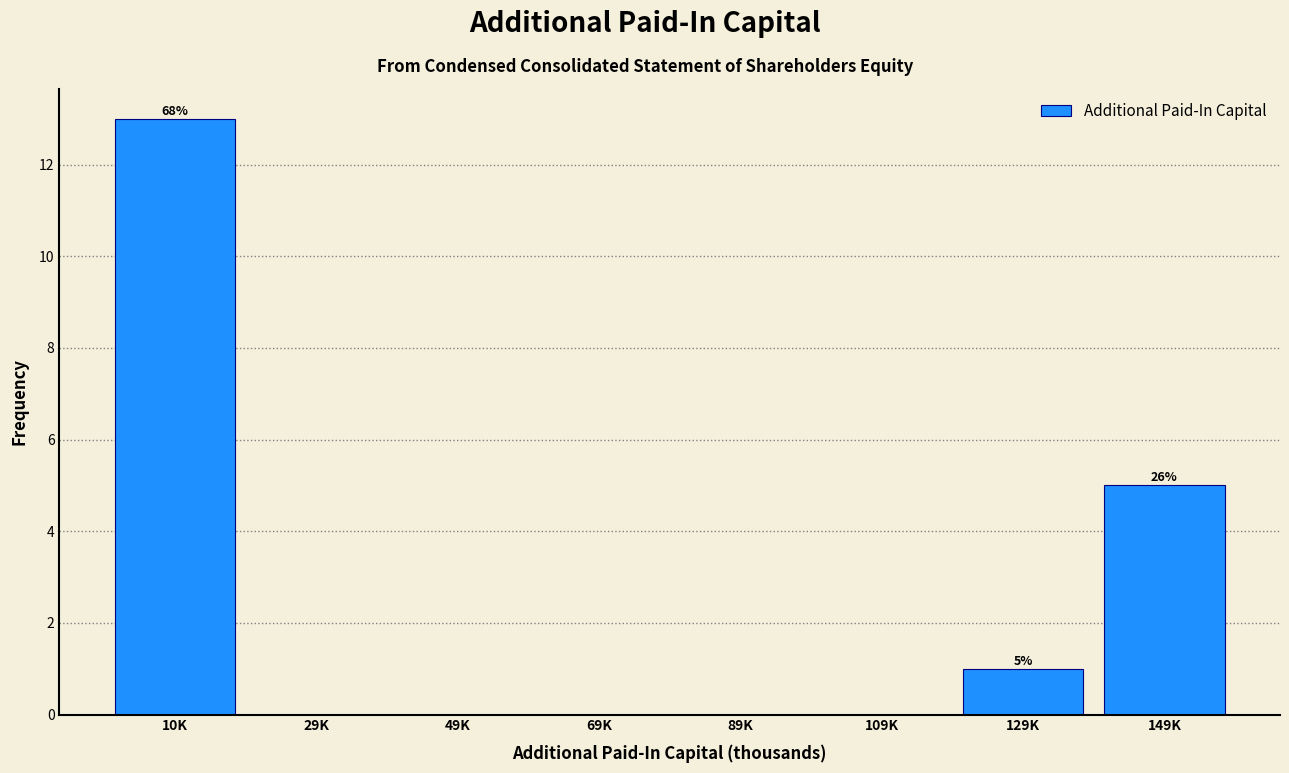

Reading left to right, transcribe all the data shown in this chart.

10K=13	29K=0	49K=0	69K=0	89K=0	109K=0	129K=1	149K=5